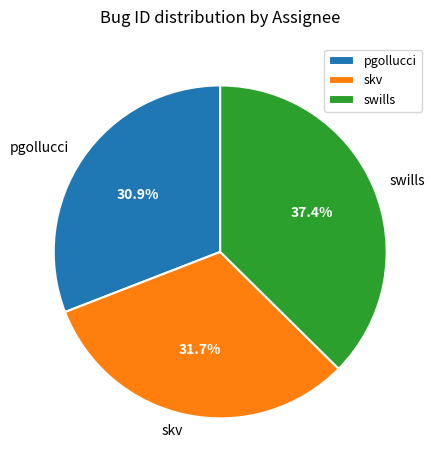

Is pgollucci the majority of the pie?

No